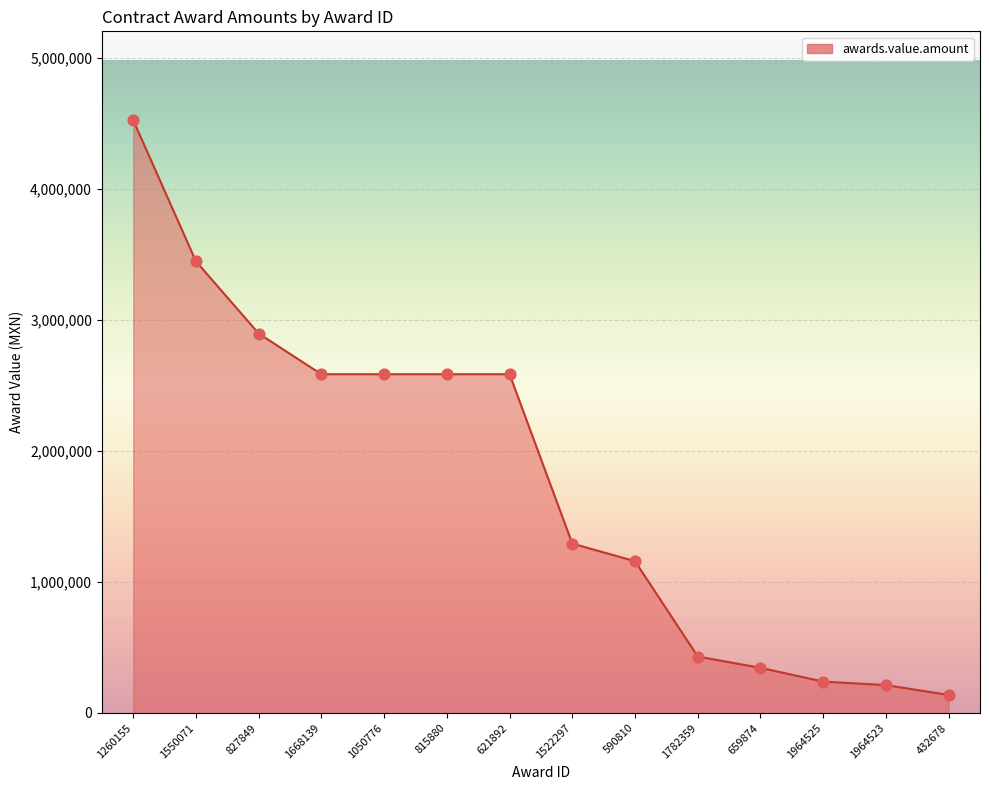

What is the change in value from 1522297 to 1964525?

-1053499.1